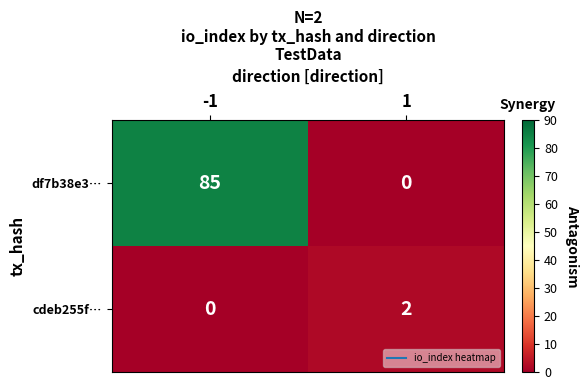

What is the total value across all series at 1?

2